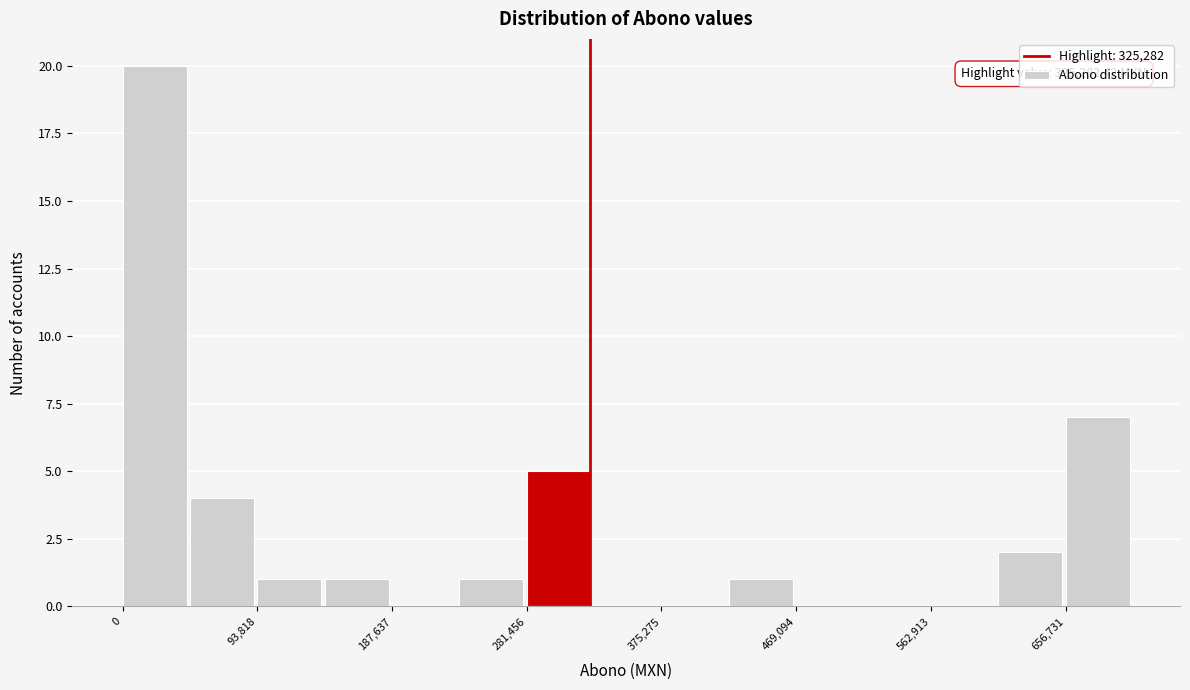

Over which range of the x-axis is the bar tallest?

0 to 50000